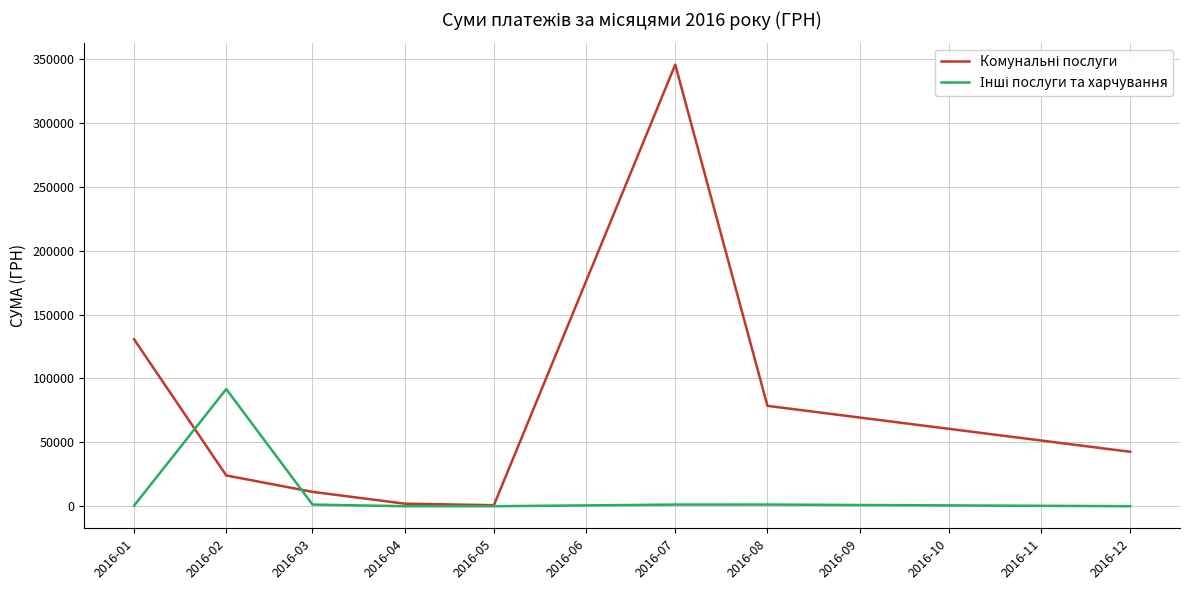

What is the difference between the highest and lowest values at 2016-12?

42588.0